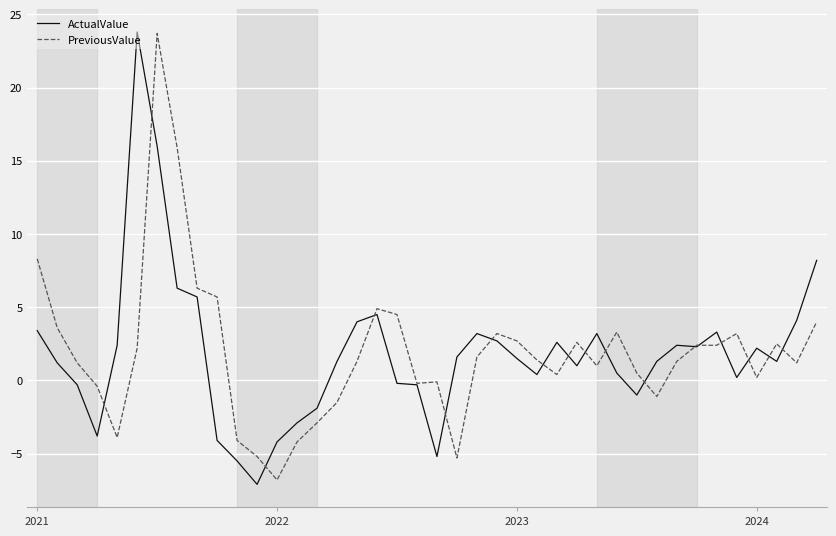

What is the minimum value shown in the chart?

-7.1